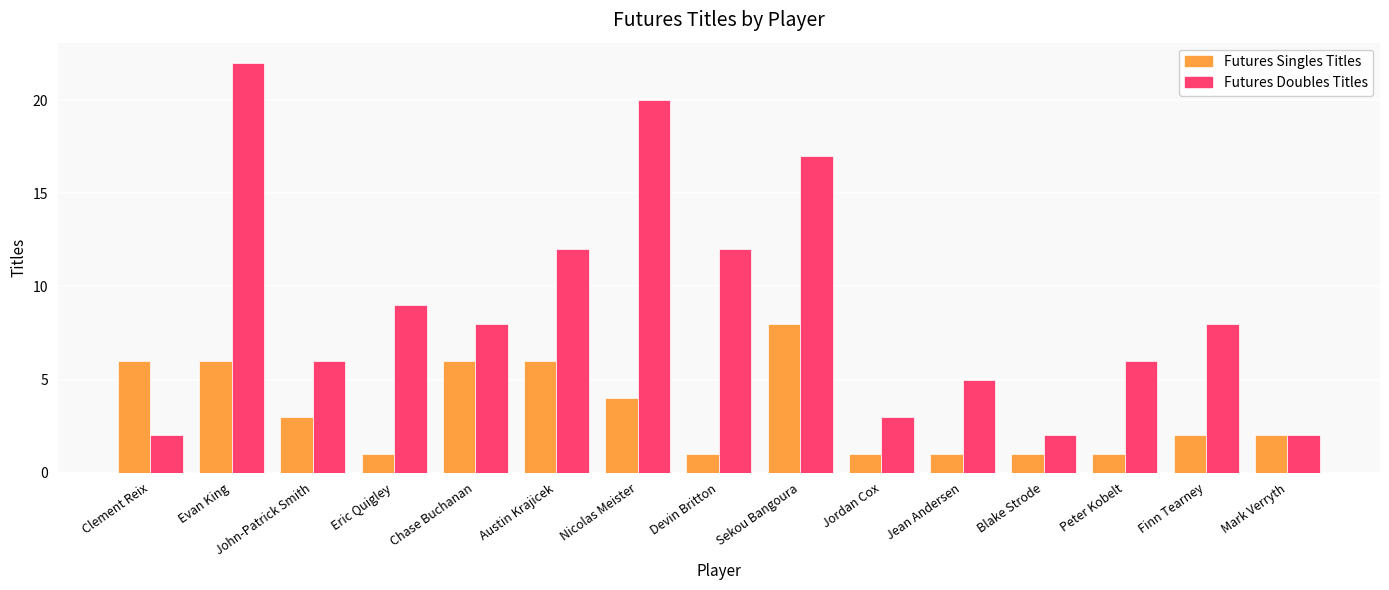

Is the value of Futures Singles Titles at Jean Andersen greater than the value of Futures Doubles Titles at Eric Quigley?

No